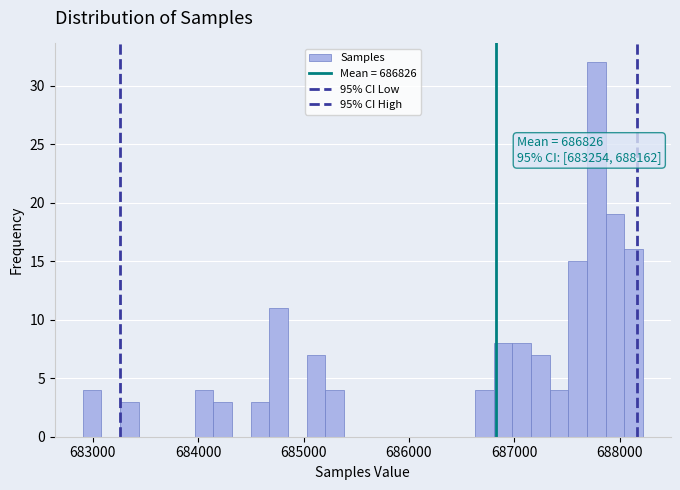

Read against the x-axis, roughly where is the centre of the tallest bar?

687800